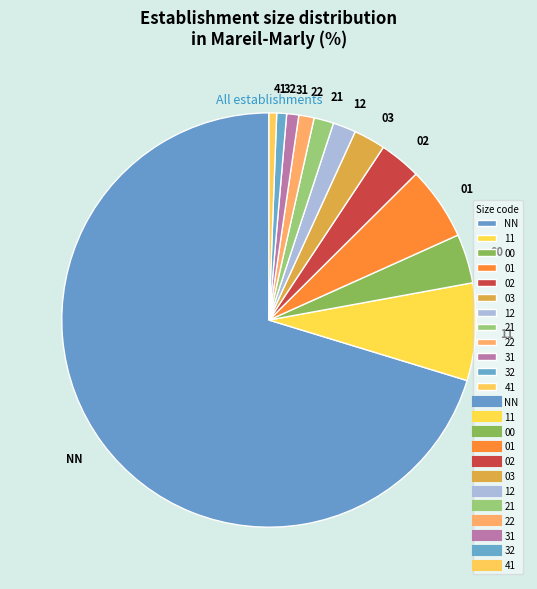

Approximately how many times larger is the value at 12 compared to 02?

0.6